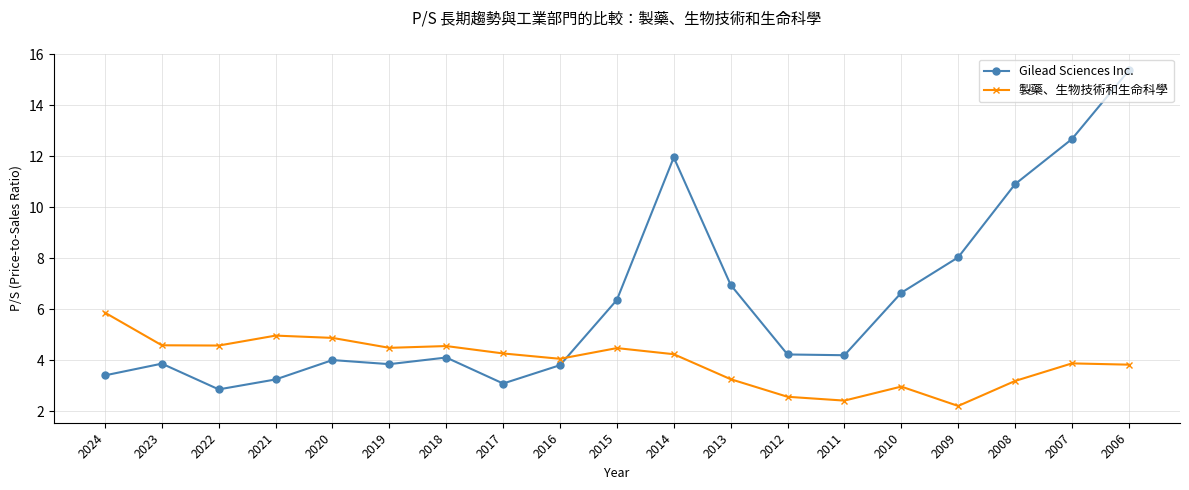

How many times do 製藥、生物技術和生命科學 and Gilead Sciences Inc. cross each other?

1